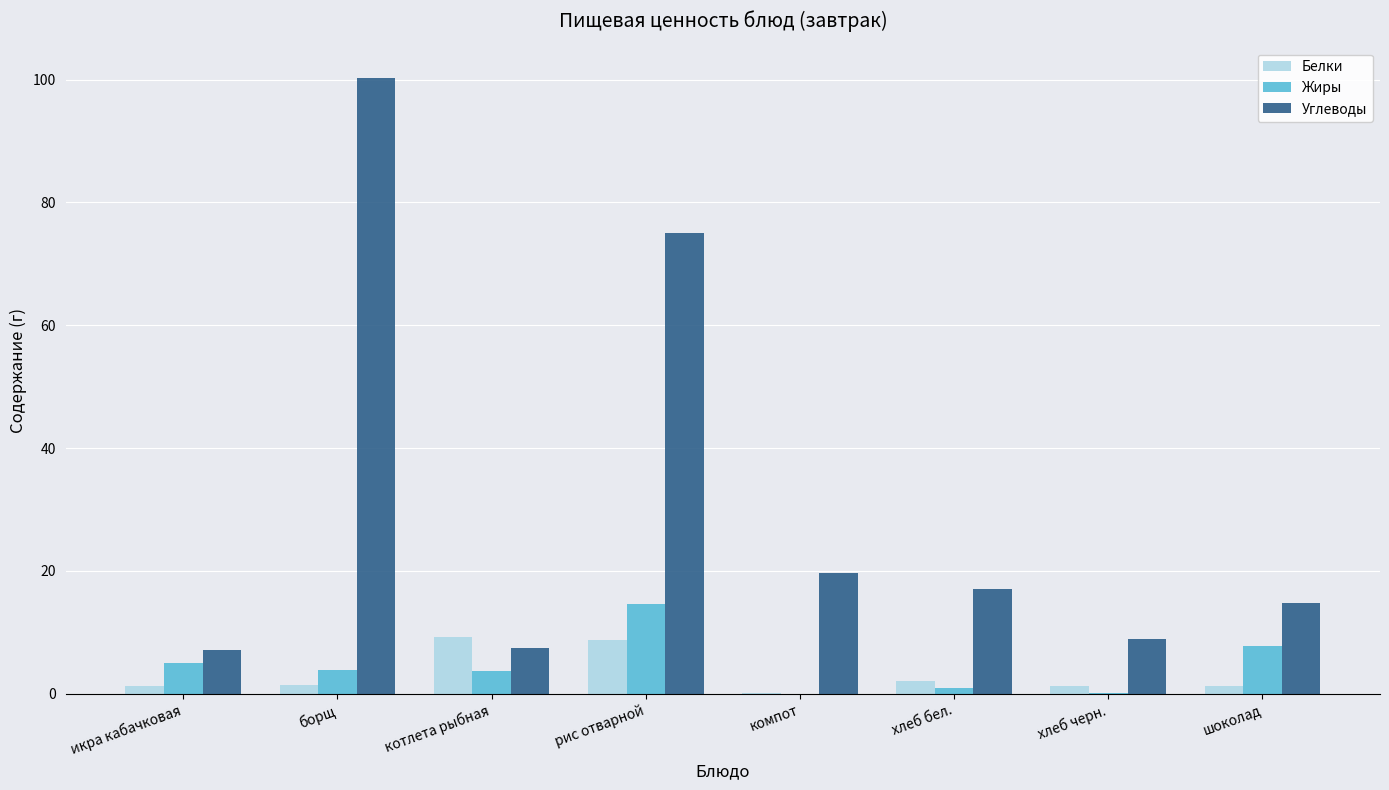

The Белки series shows 9.3 at котлета рыбная. True or false?

True